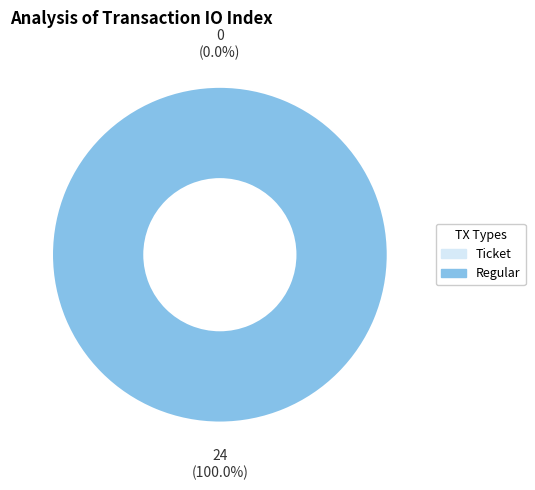

What percentage is NOT represented by Ticket?

100.0%